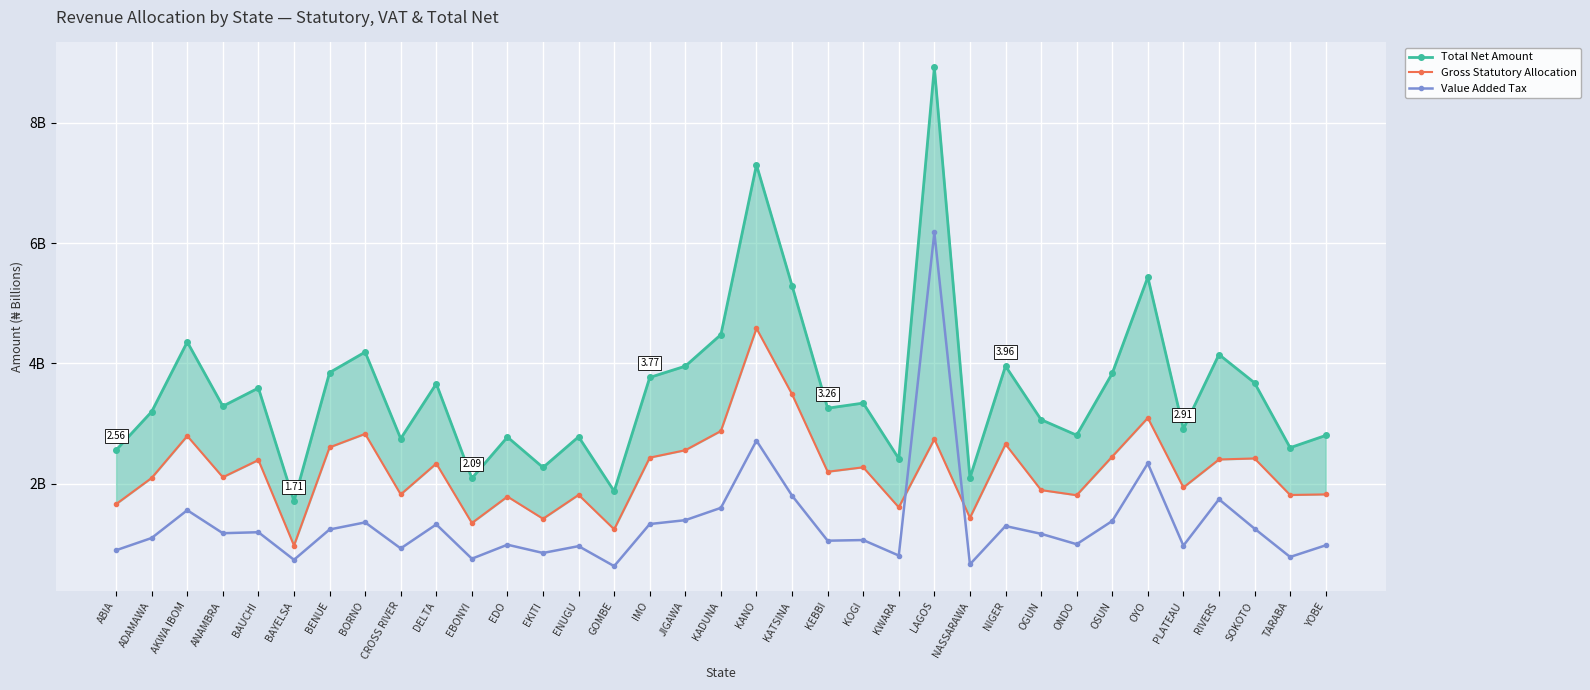

How many interior local peaks does the Total Net Amount series have?

12